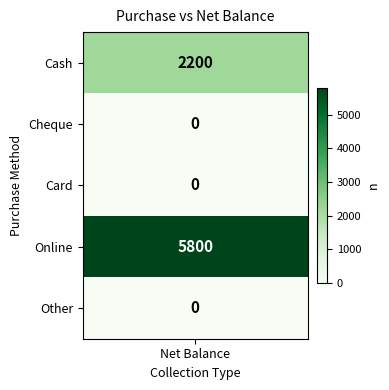

The Cheque series shows 0 at 4. True or false?

True